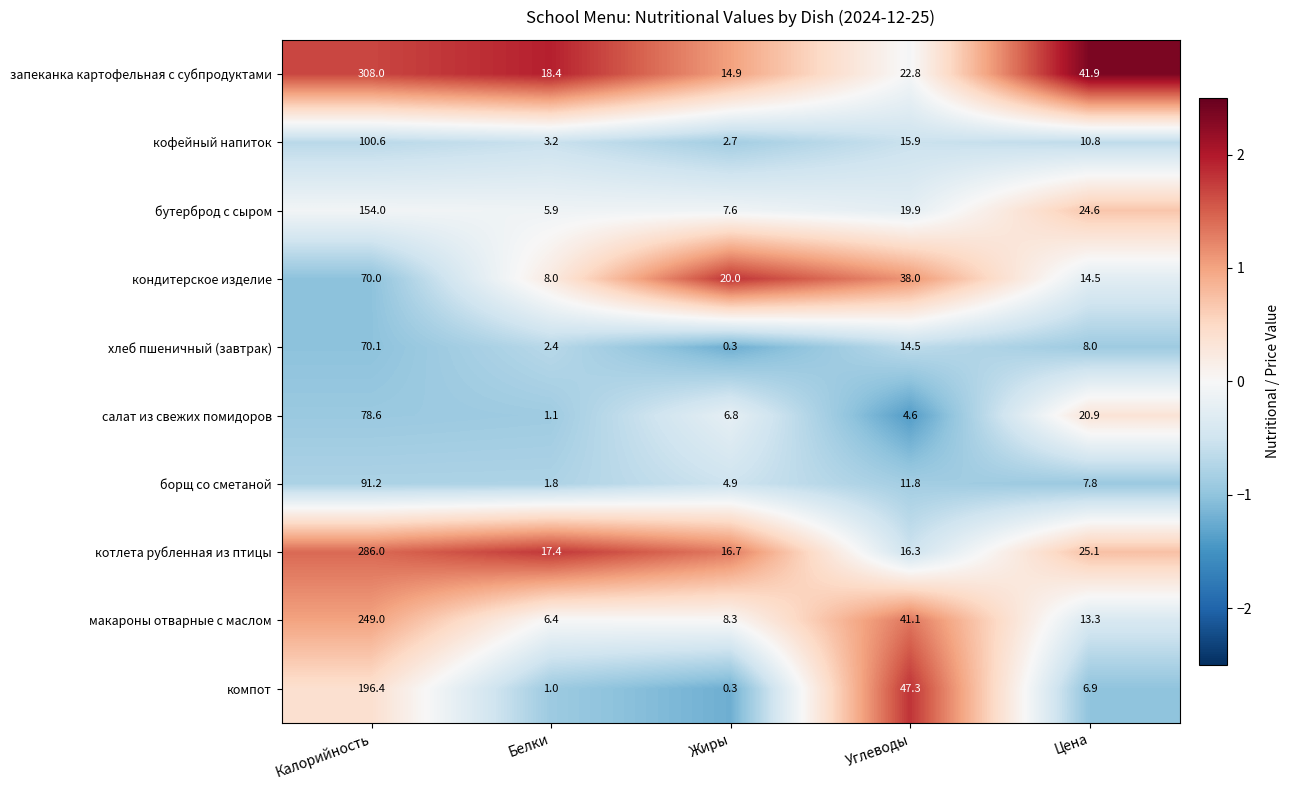

Which series has the largest total across all categories?

запеканка картофельная с субпродуктами